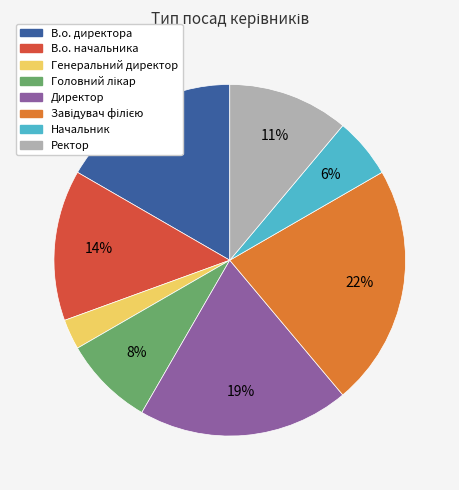

Which category has the smallest portion of the pie?

Генеральний директор